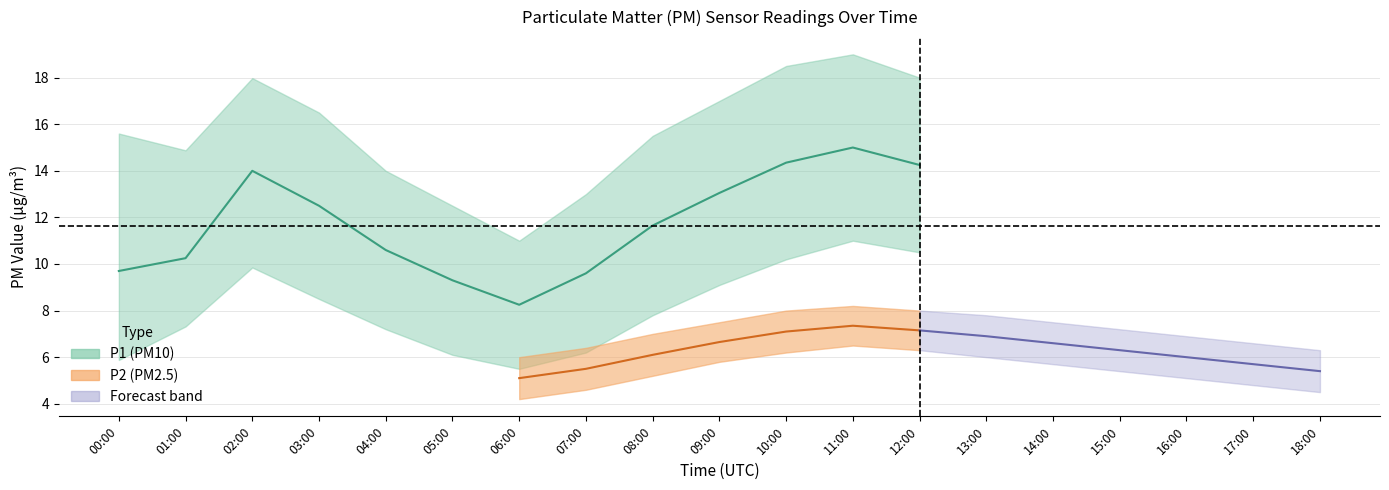

True or false: P1_upper and P1_mid cross at least once.

False